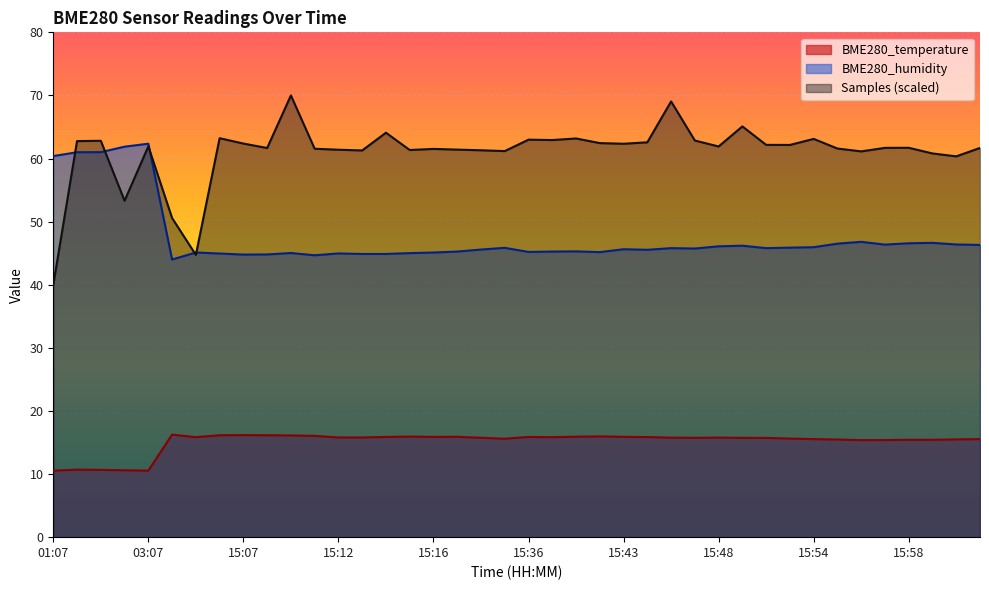

What is the average value of the BME280_temperature series?

15.1